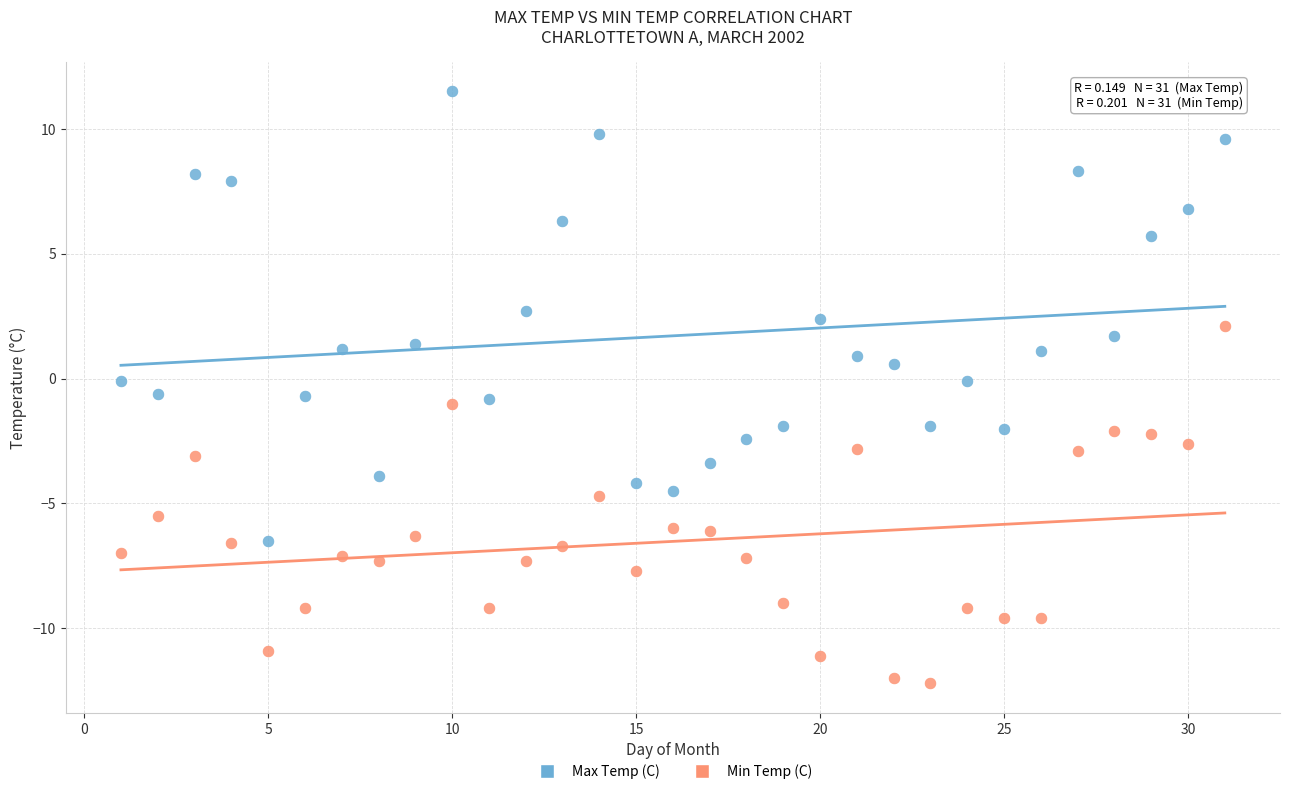

Which series reaches the maximum Y coordinate?

Max Temp (C)